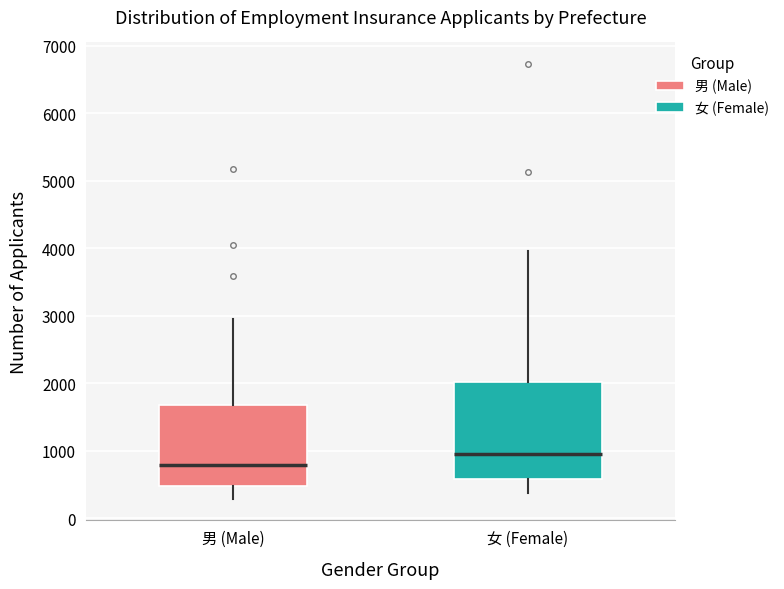

Where does the median line of the box for 女 (Female) sit on the y-axis? The values are not printed on the chart, so give them approximately, as read against the axis.

900